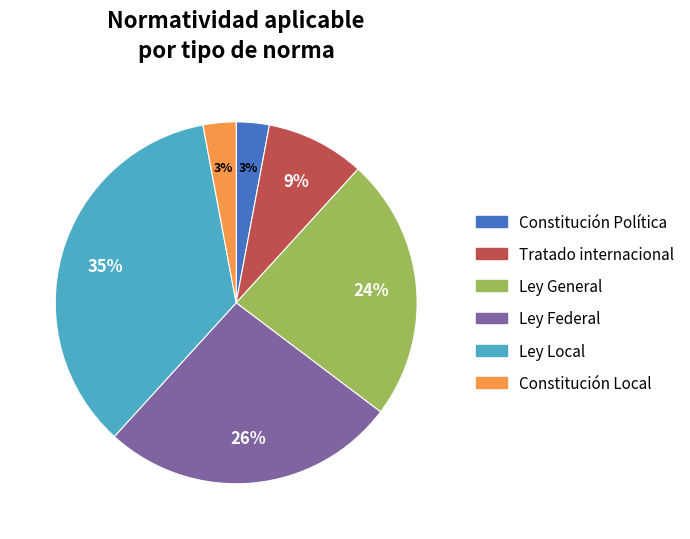

How many slices are in this pie chart?

6